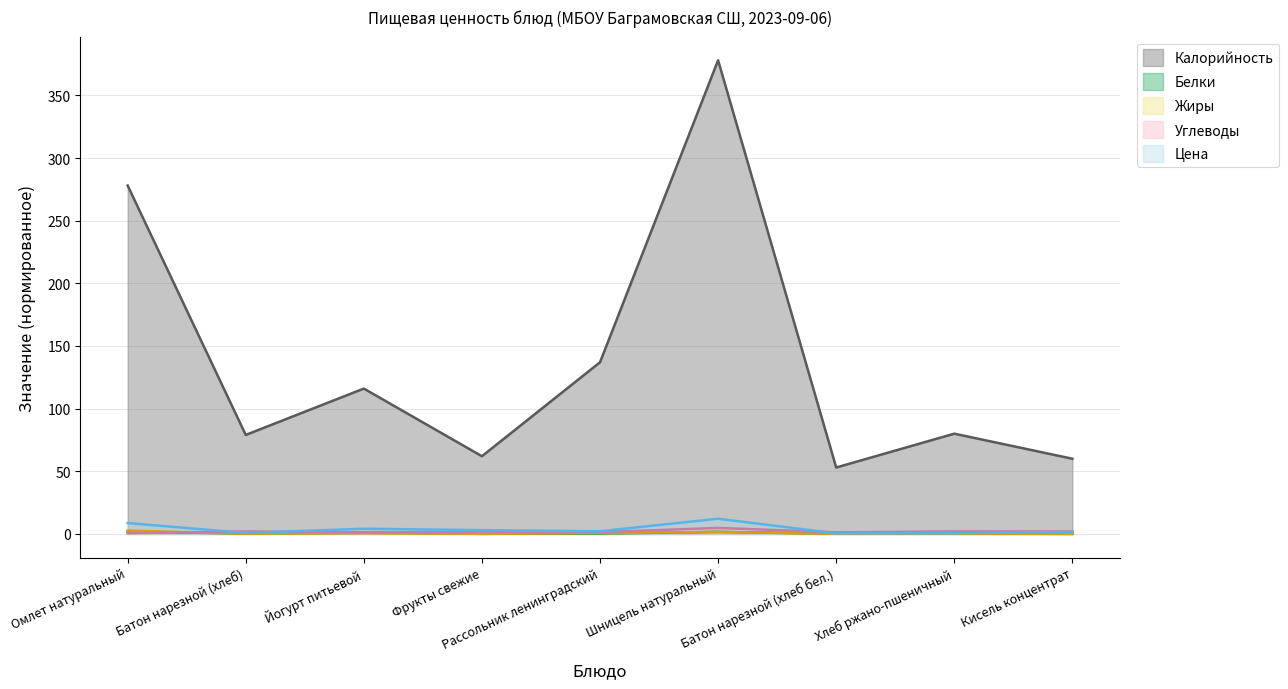

What is the minimum value for Углеводы?

0.6